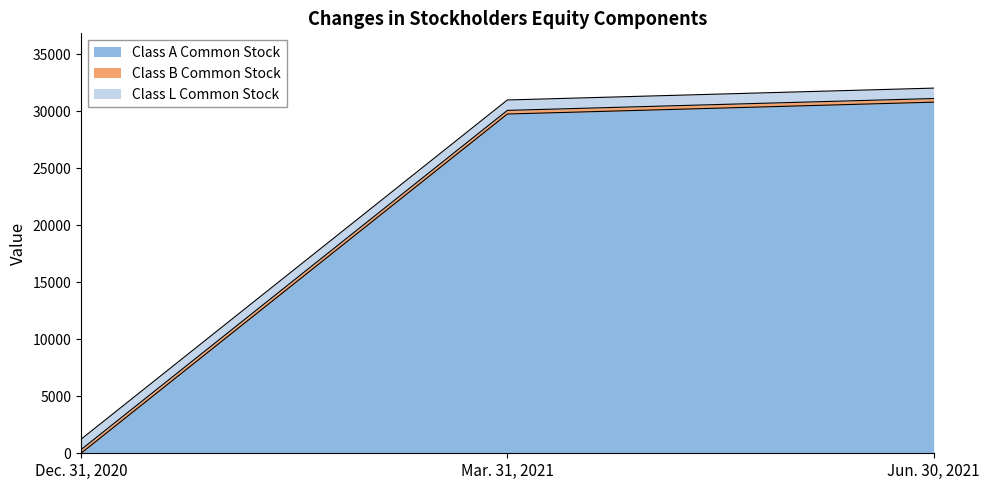

Is it true that Class L Common Stock equals 913 at Jun. 30, 2021?

True